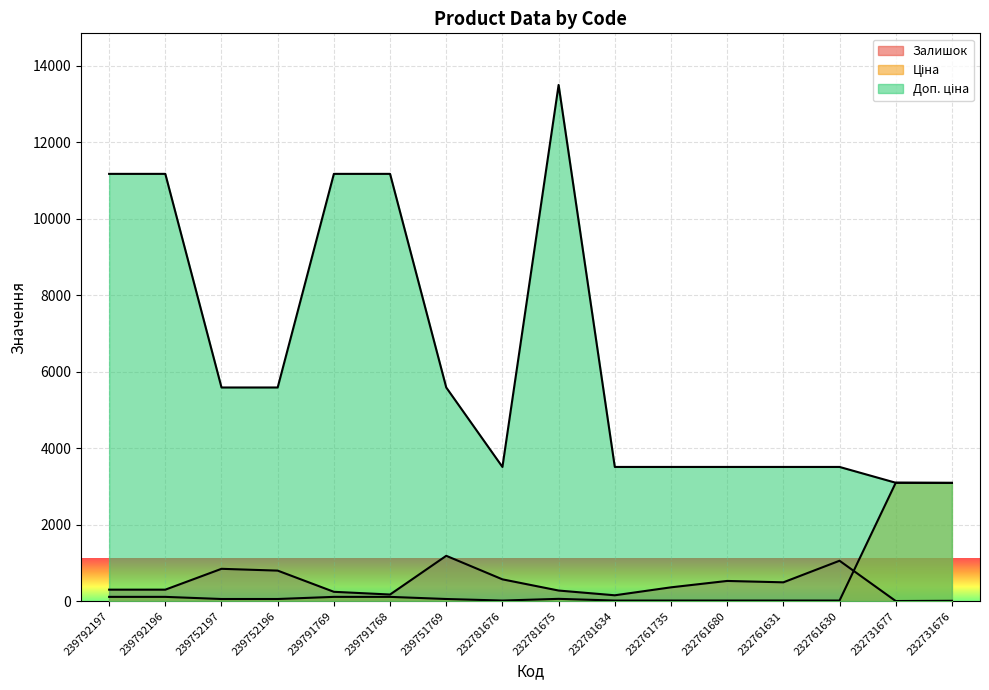

What is the maximum value for Ціна?

3094.7